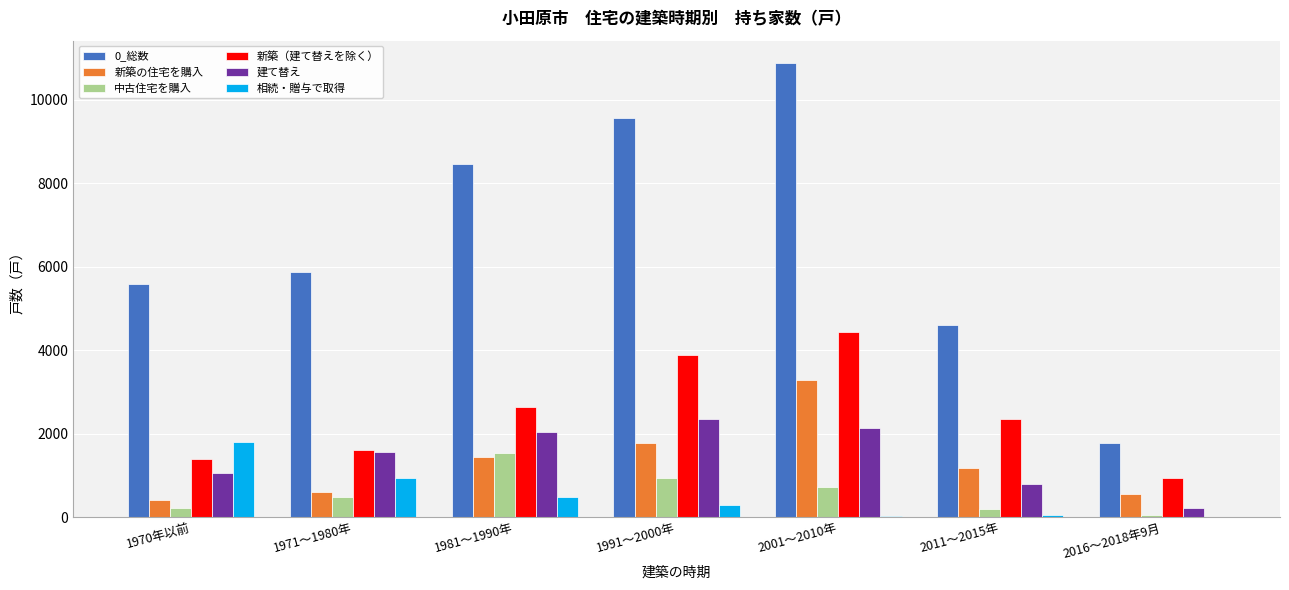

Which series has the largest total across all categories?

0_総数